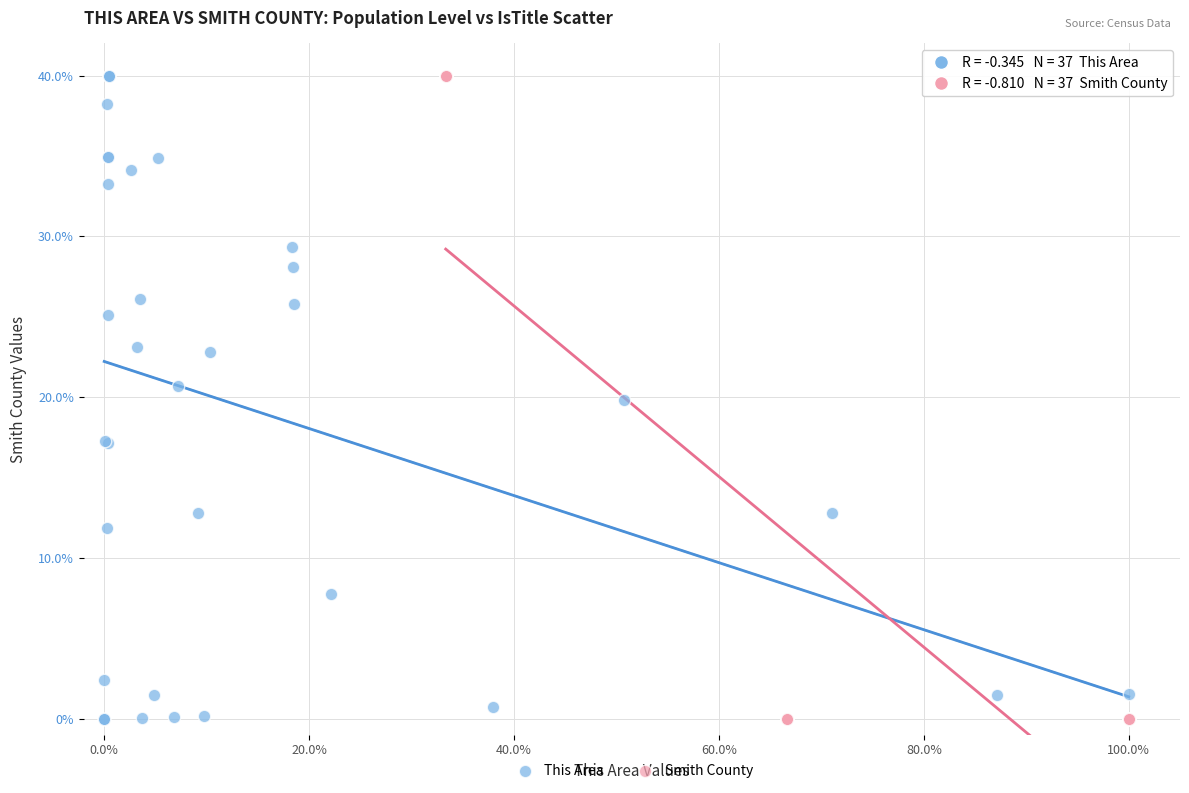

What are all the series names shown in the legend?

This Area, Smith County